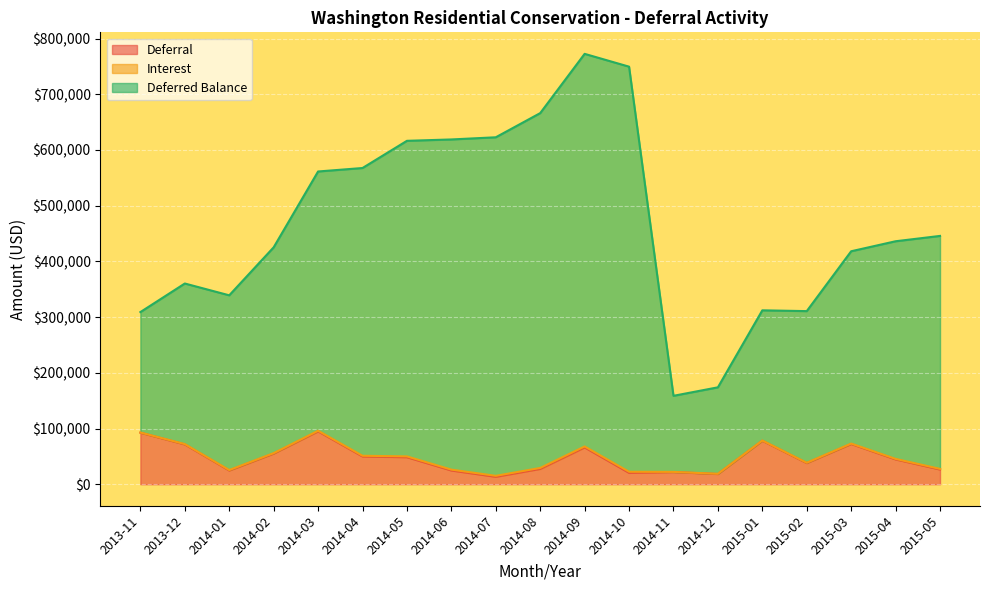

What is the difference between the Deferral values at 2014-12 and 2014-08?

9230.7